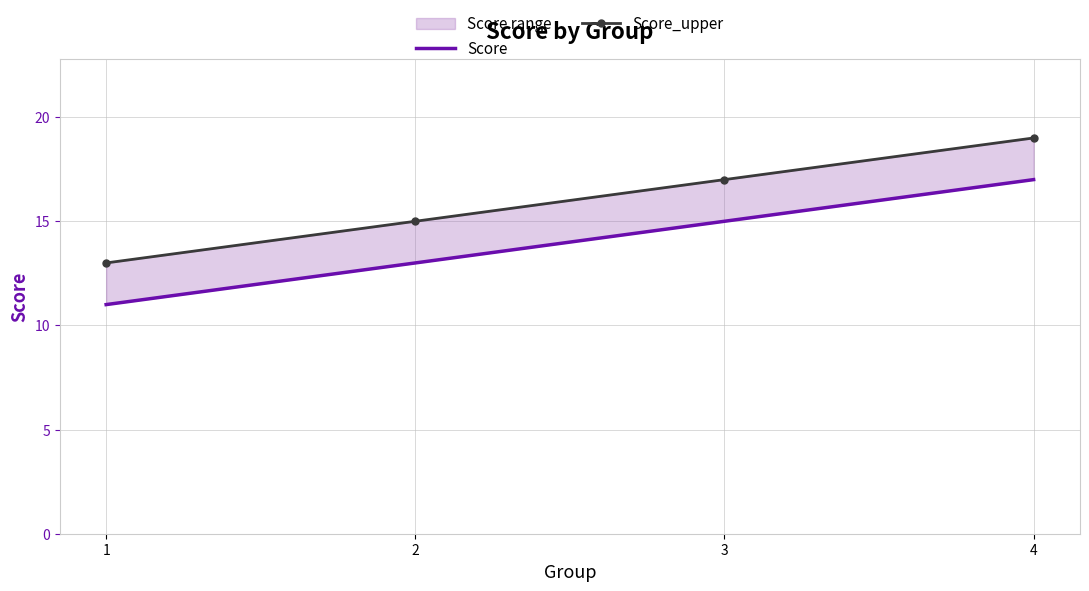

True or false: Score has more than 2 interior local peaks.

False